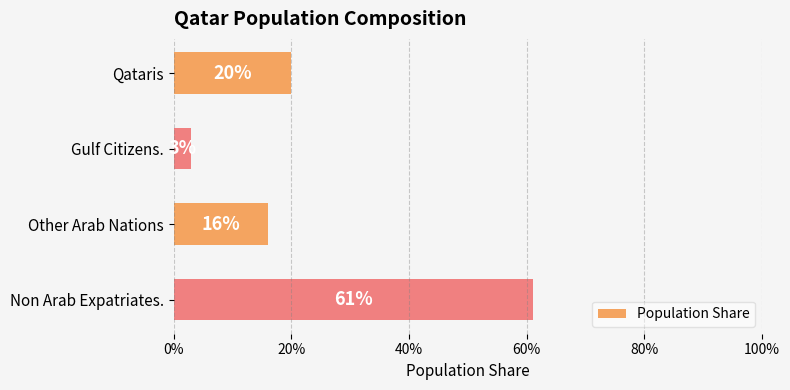

Does the chart contain any negative values?

No